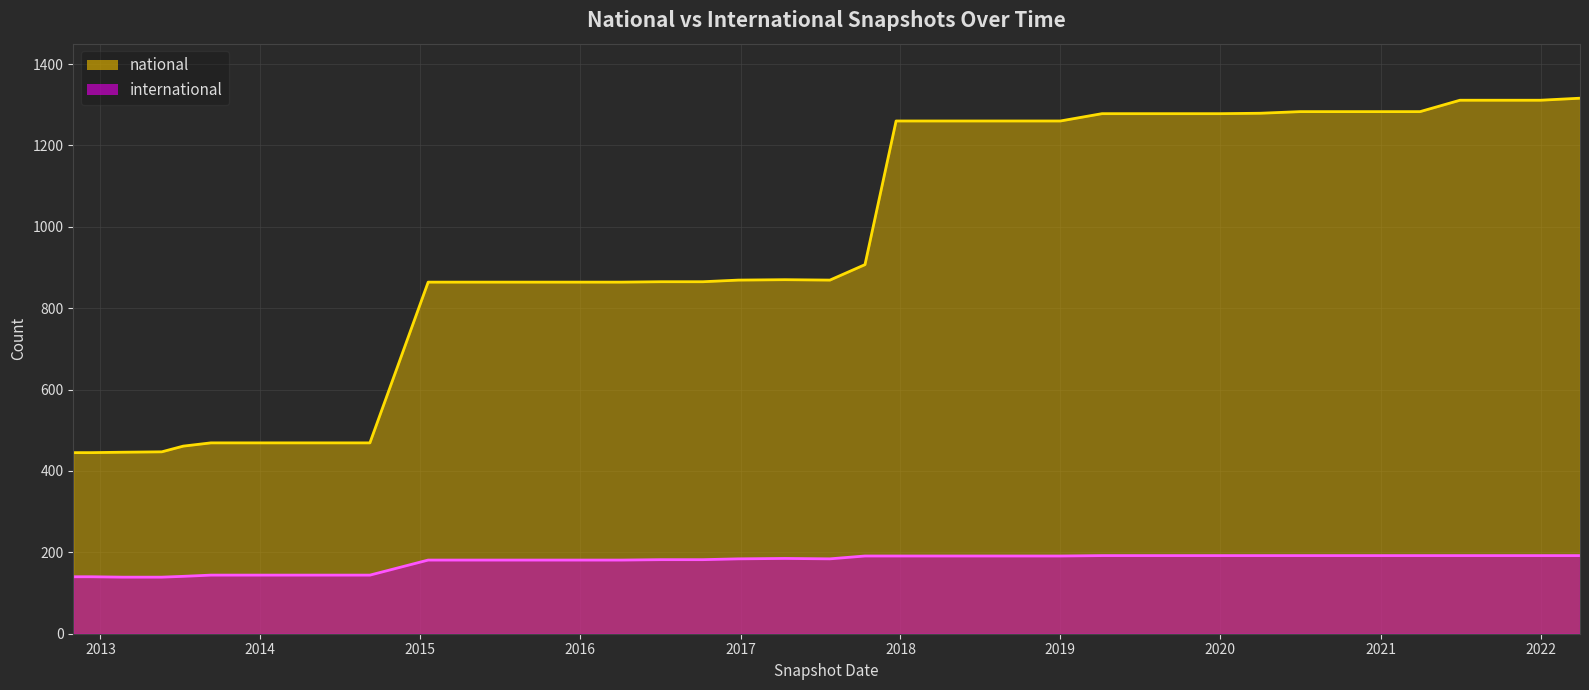

In international, how many points are higher than both neighbors (excluding endpoints)?

1